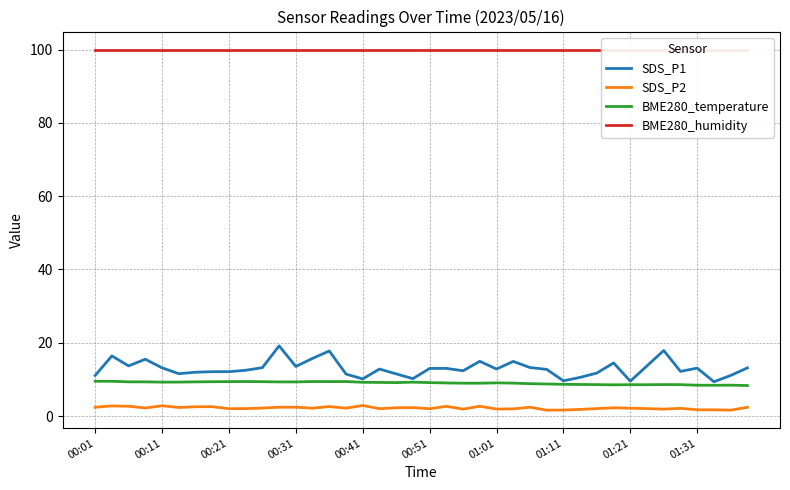

Reading left to right, transcribe all the data shown in this chart.

SDS_P1: 11.1	16.4	13.7	15.5	13.2	11.6	11.9	12.1	12.1	12.5	13.2	19.1	13.5	15.7	17.8	11.4	10.1	12.8	11.5	10.2	13.0	13.0	12.3	14.9	12.8	14.9	13.2	12.7	9.6	10.6	11.7	14.5	9.5	13.7	17.9	12.2	13.1	9.3	11.1	13.1
SDS_P2: 2.4	2.8	2.7	2.2	2.8	2.3	2.5	2.5	2.0	2.0	2.2	2.4	2.4	2.1	2.6	2.1	2.9	2.0	2.2	2.3	2.0	2.6	1.9	2.7	1.9	1.9	2.4	1.6	1.6	1.8	2.0	2.2	2.1	2.0	1.9	2.1	1.7	1.7	1.6	2.4
BME280_temperature: 9.5	9.5	9.3	9.3	9.2	9.3	9.3	9.4	9.4	9.4	9.4	9.3	9.3	9.4	9.4	9.4	9.2	9.2	9.1	9.2	9.1	9.0	9.0	9.0	9.1	9.0	8.8	8.7	8.7	8.6	8.6	8.5	8.6	8.5	8.6	8.6	8.4	8.4	8.4	8.3
BME280_humidity: 100.0	100.0	100.0	100.0	100.0	100.0	100.0	100.0	100.0	100.0	100.0	100.0	100.0	100.0	100.0	100.0	100.0	100.0	100.0	100.0	100.0	100.0	100.0	100.0	100.0	100.0	100.0	100.0	100.0	100.0	100.0	100.0	100.0	100.0	100.0	100.0	100.0	100.0	100.0	100.0